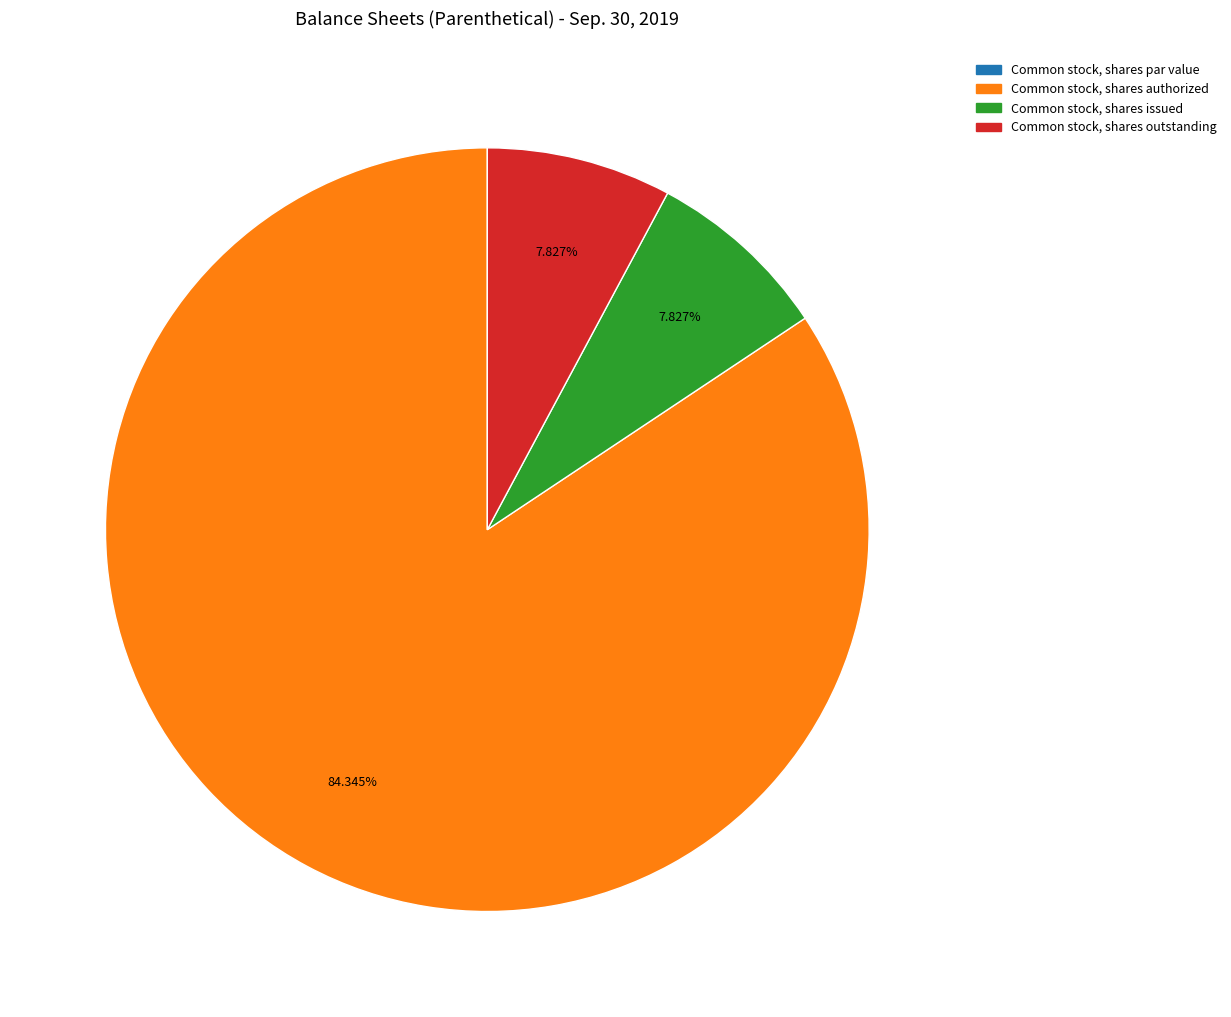

Is Common stock, shares authorized the majority of the pie?

Yes